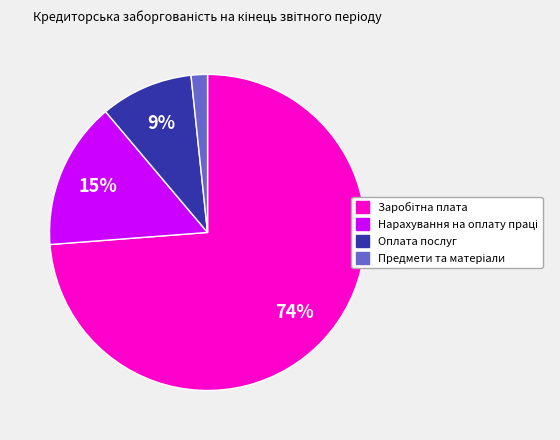

To the nearest percent, what is the average slice percentage?

25%